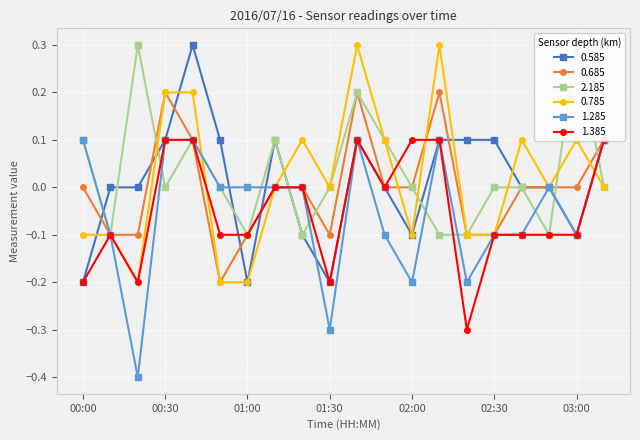

True or false: 0.685 has more than 1 points higher than both neighbors.

True